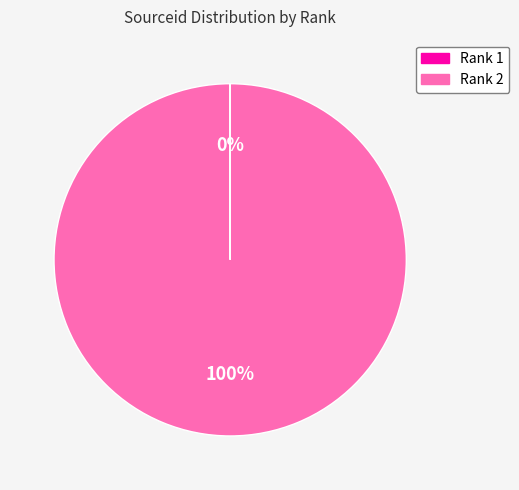

Which slice represents more than half of the pie?

Rank 2